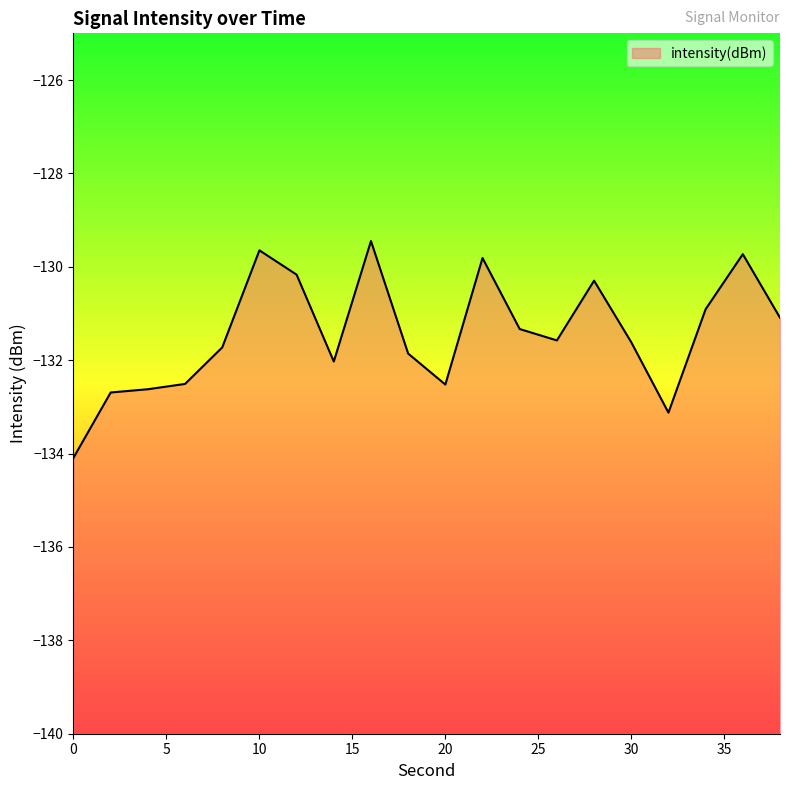

What is the value of the 8th point from the left?

-132.0